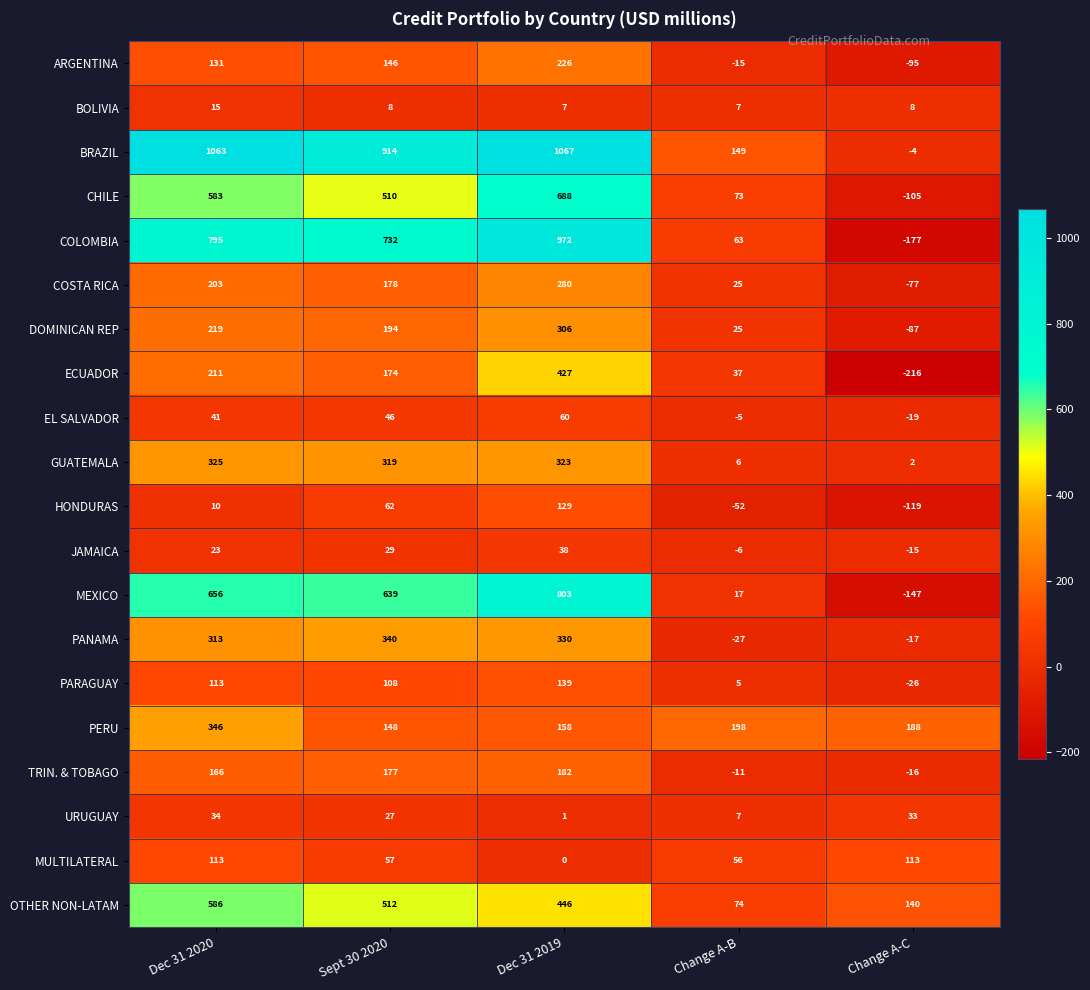

What is the difference between the maximum and minimum values in the BRAZIL series?

1071